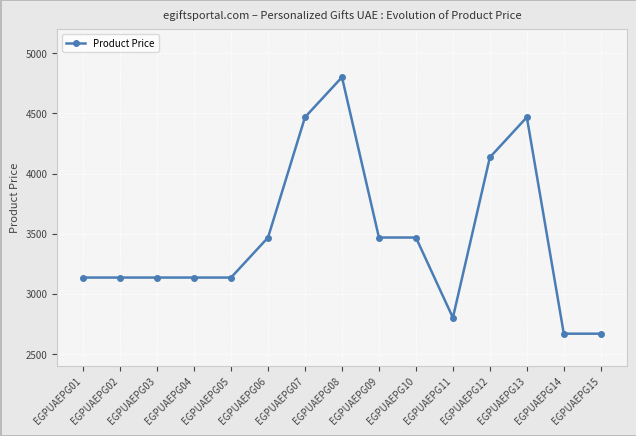

Which has a higher value, EGPUAEPG06 or EGPUAEPG14?

EGPUAEPG06